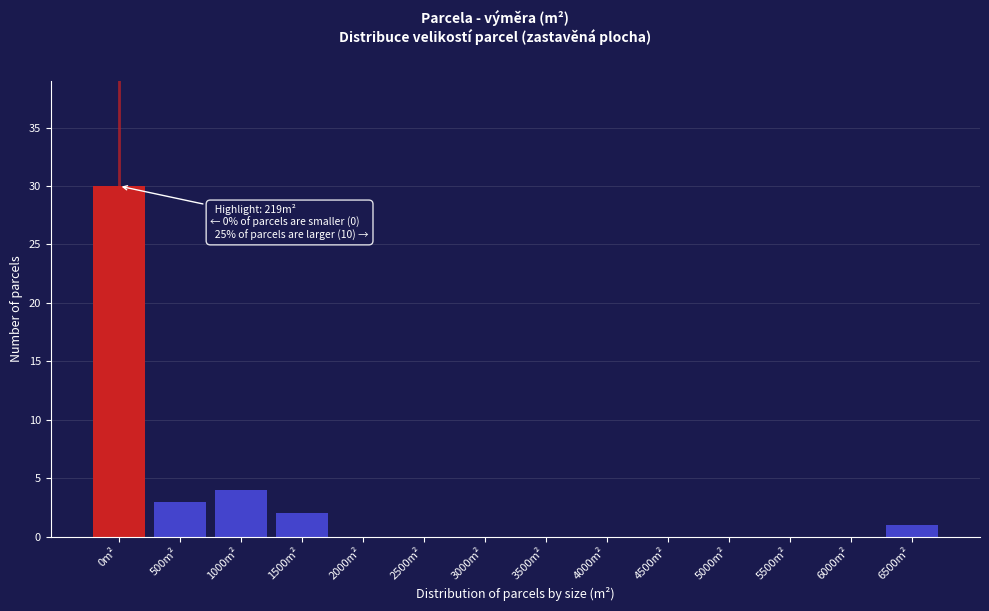

Reading left to right, transcribe all the data shown in this chart.

0m²=30	500m²=3	1000m²=4	1500m²=2	2000m²=0	2500m²=0	3000m²=0	3500m²=0	4000m²=0	4500m²=0	5000m²=0	5500m²=0	6000m²=0	6500m²=1